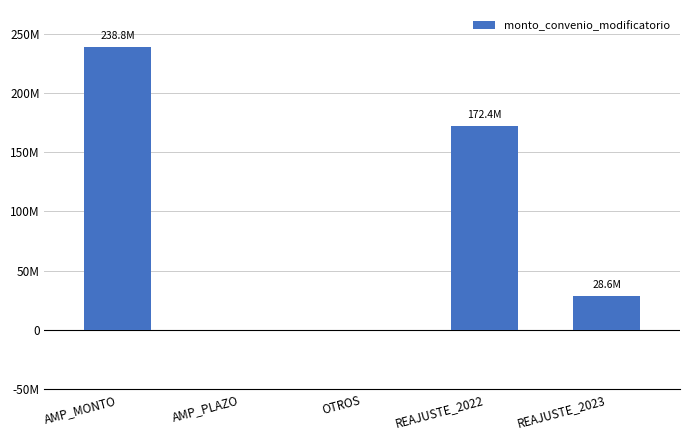

Are the bars horizontal?

No